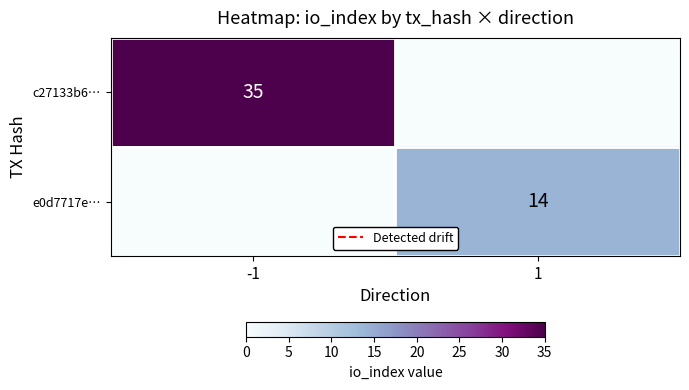

What is the maximum value shown in the chart?

35